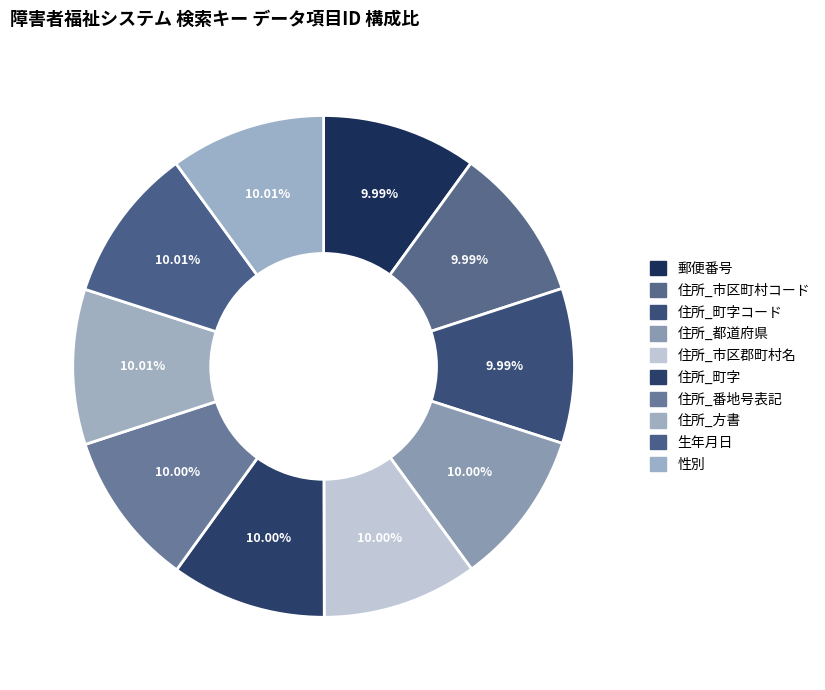

Which slice is the largest?

性別